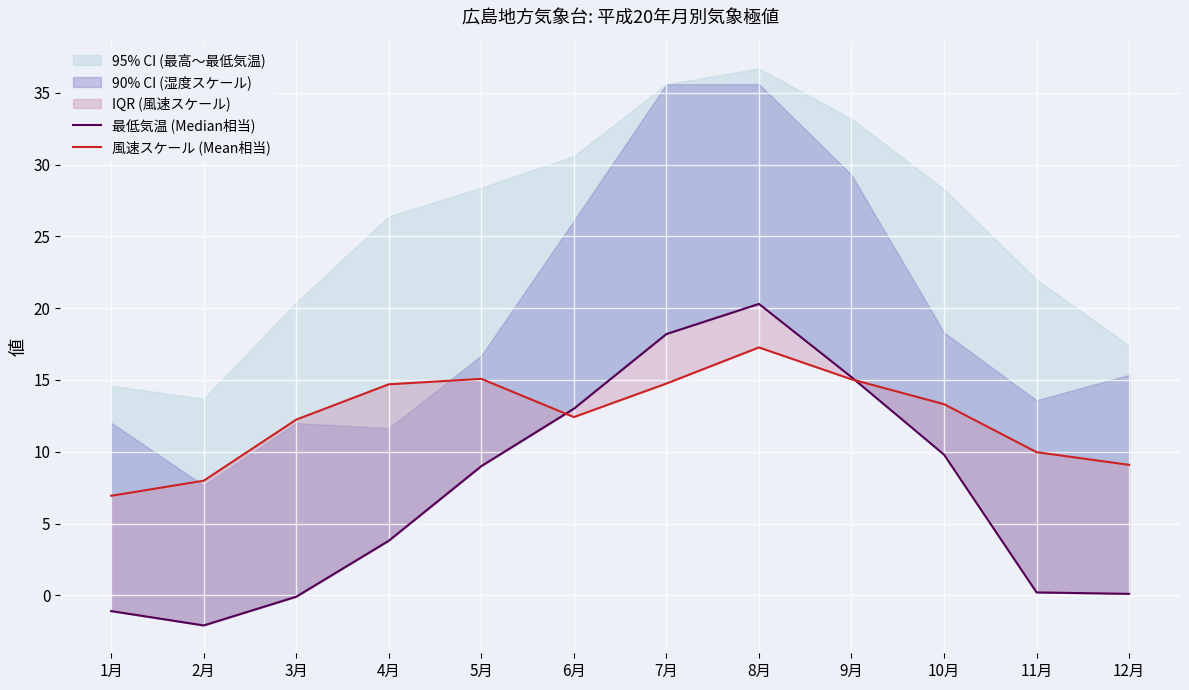

How many data points does each series have?

12